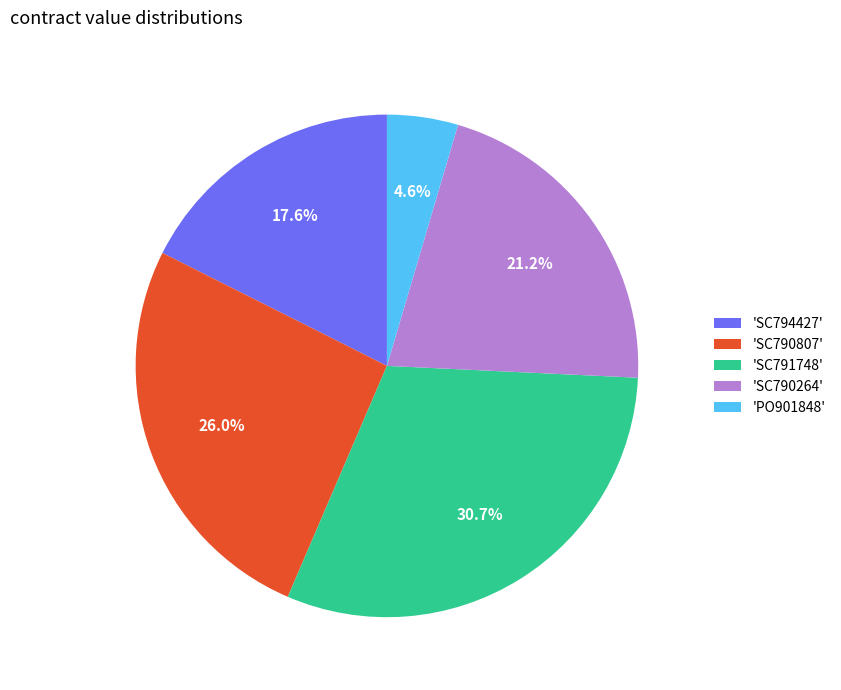

How many segments does this pie chart have?

5